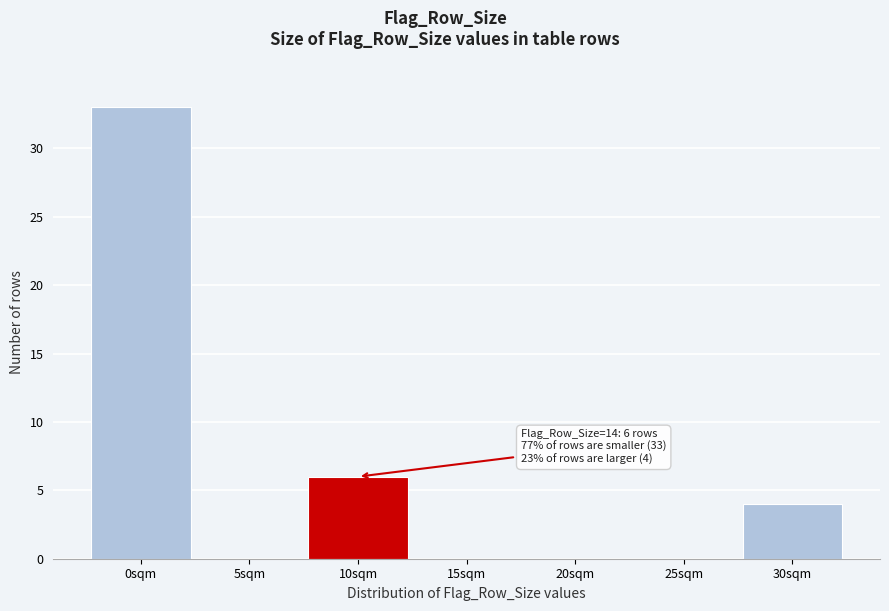

Reading left to right, what are all the values shown in this chart?

0sqm=33	5sqm=0	10sqm=6	15sqm=0	20sqm=0	25sqm=0	30sqm=4